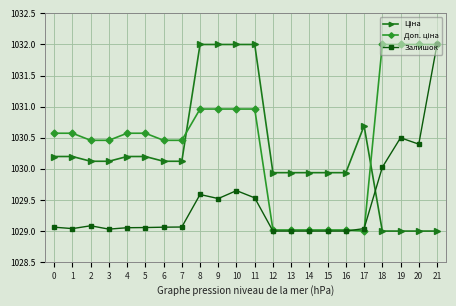

Is it true that Залишок equals 1029.5 at 11?

True